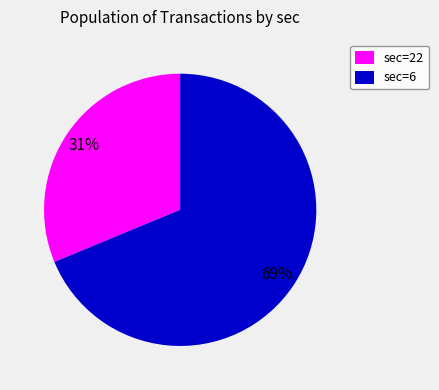

To the nearest percent, what portion does sec=6 represent?

69%